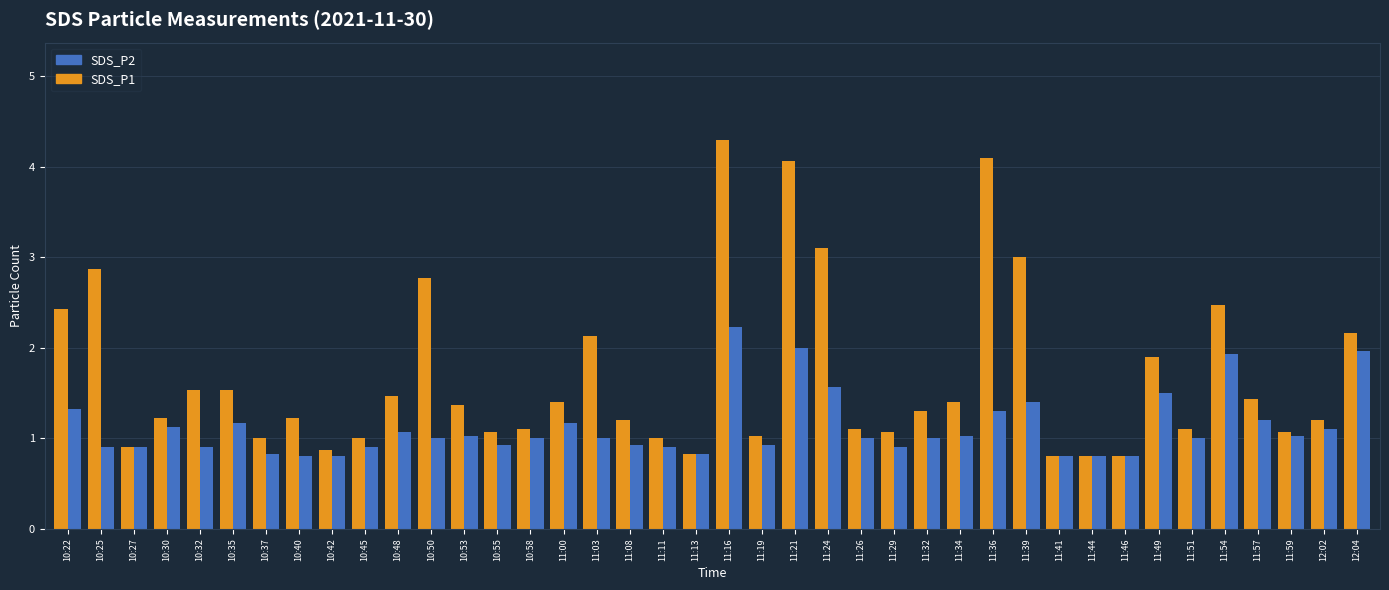

The value of SDS_P2 at 11:57 is 0.4. True or false?

False